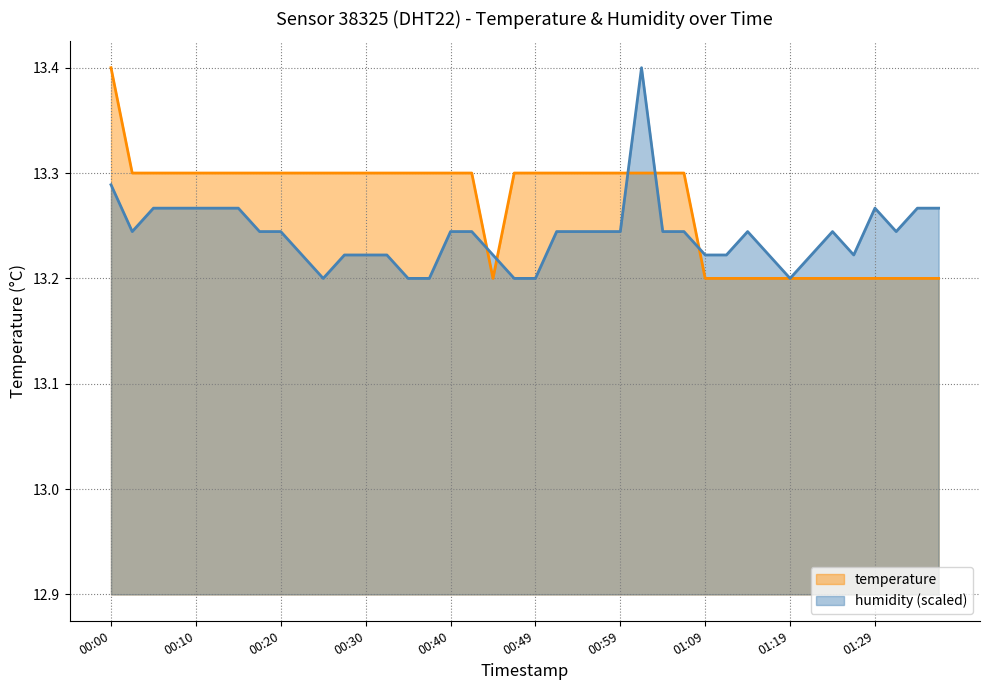

What is the label of the 3rd point from the left?

00:05